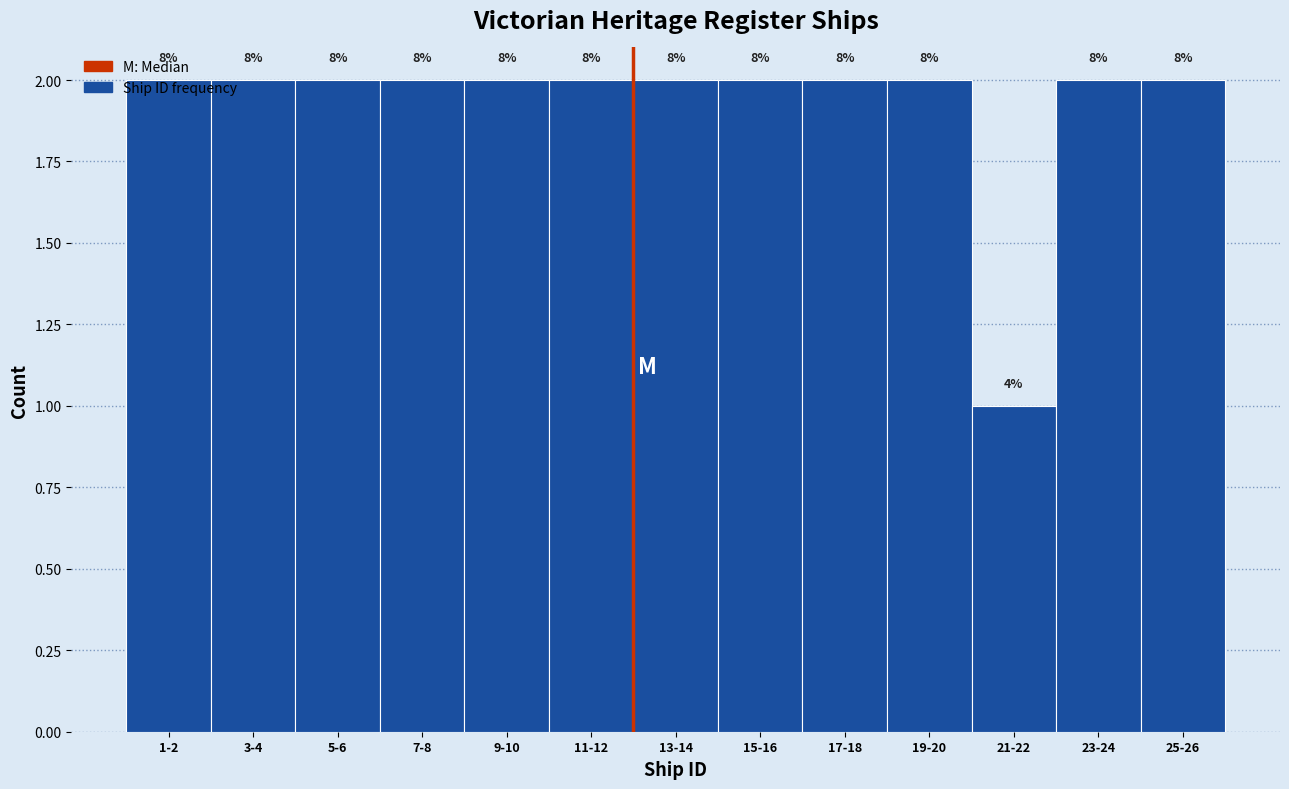

How many bars are there in total?

13